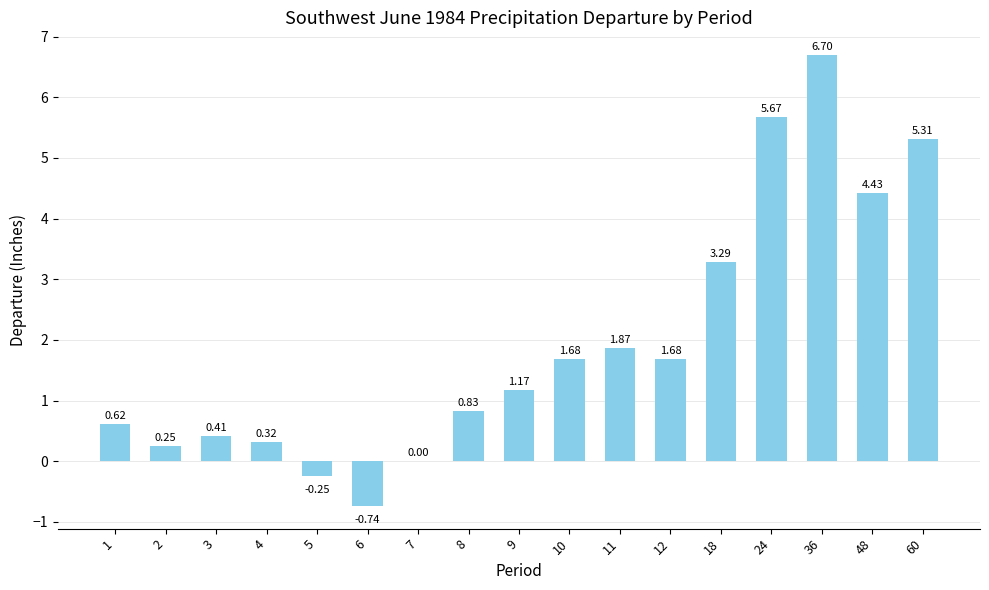

What is the sum of all values?

33.2